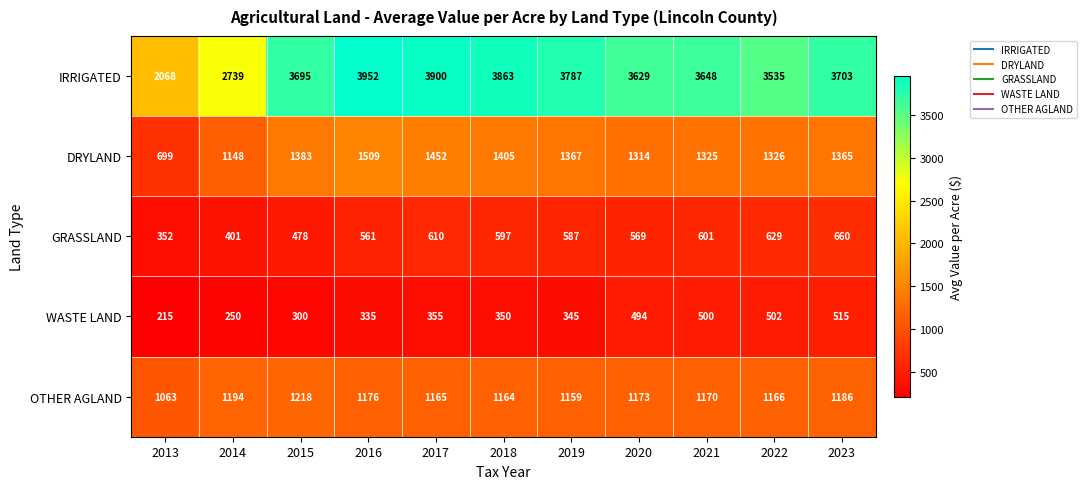

Which series has the largest total across all categories?

IRRIGATED